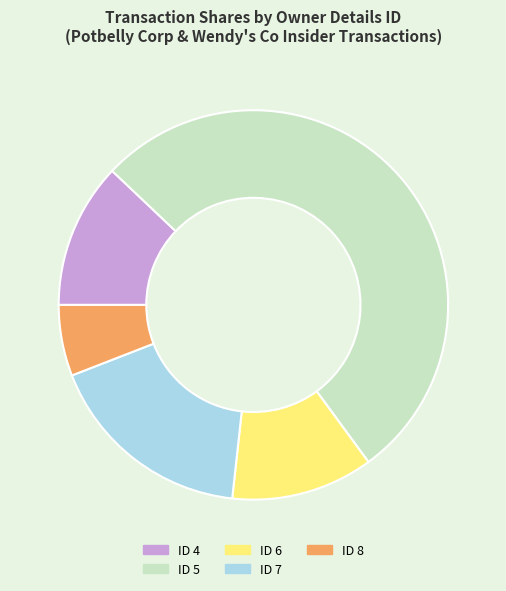

What is the largest slice in the pie chart?

ID 5